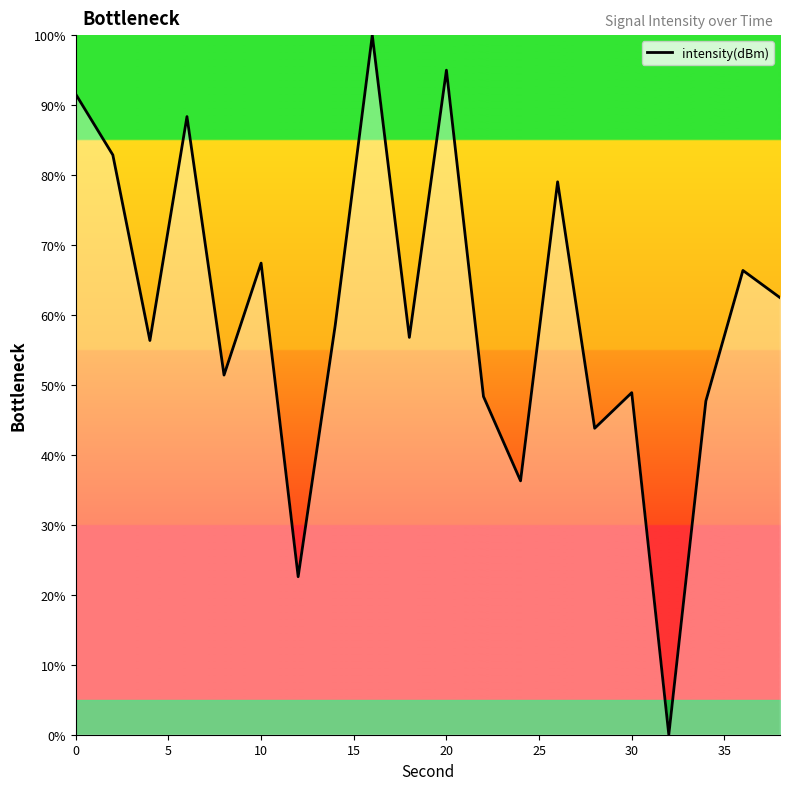

What is the greatest value displayed?

100.0